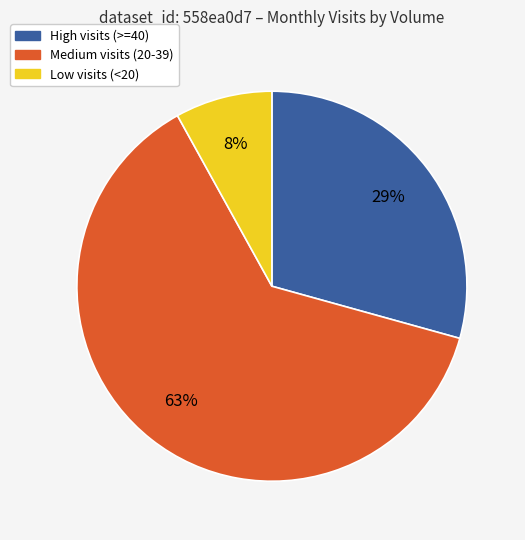

To the nearest percent, what is the difference between the largest and smallest slice percentages?

55%